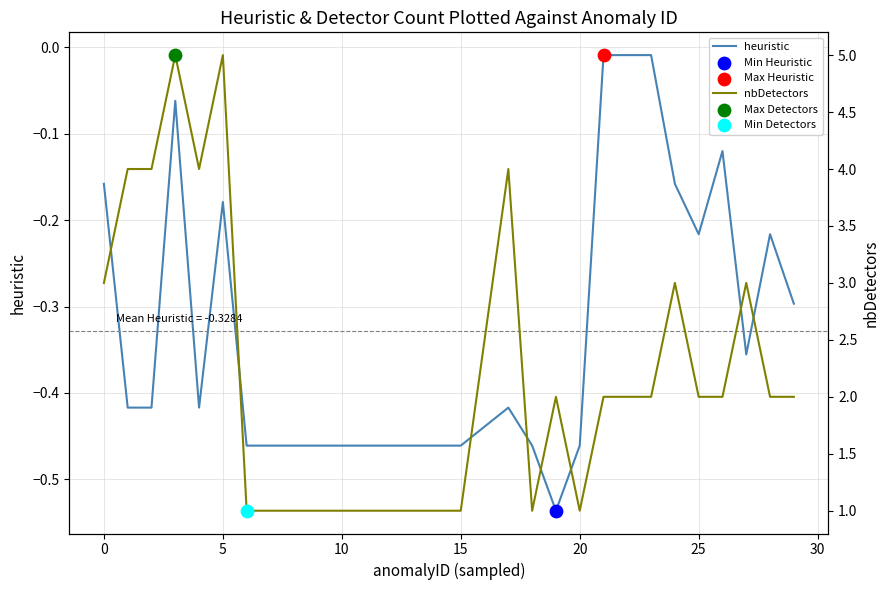

Which series has the largest total across all categories?

nbDetectors